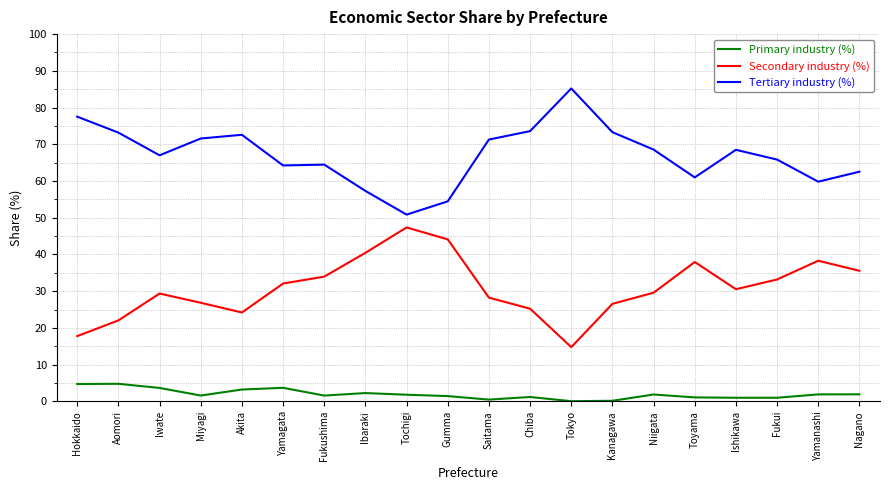

True or false: Secondary industry (%) and Primary industry (%) cross at least once.

False